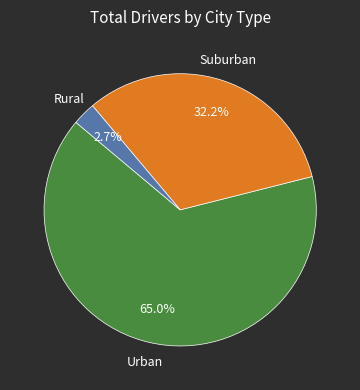

How many slices are in this pie chart?

3